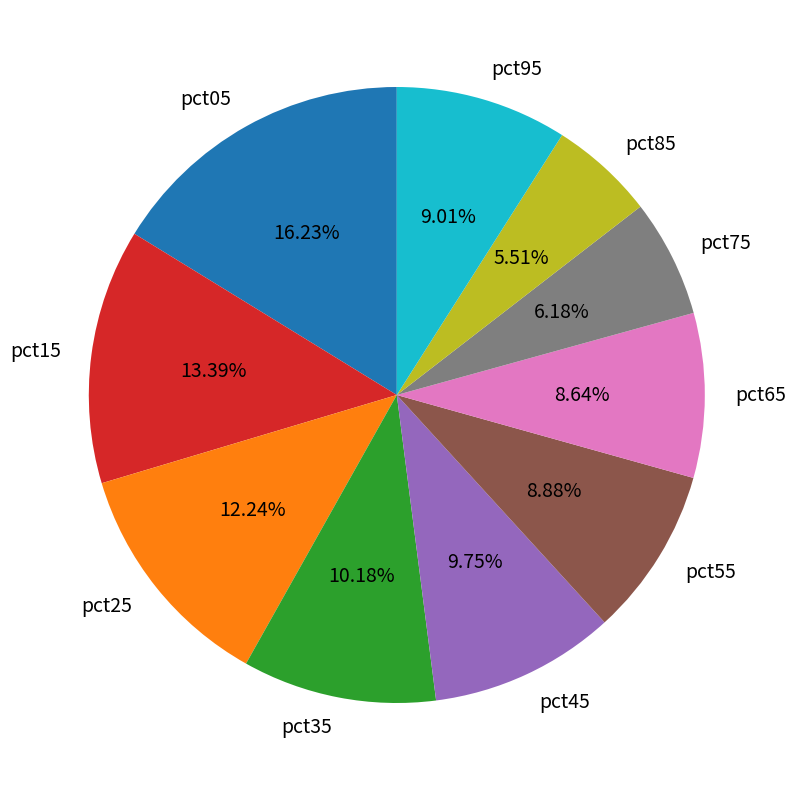

Which has a higher value, pct75 or pct85?

pct75